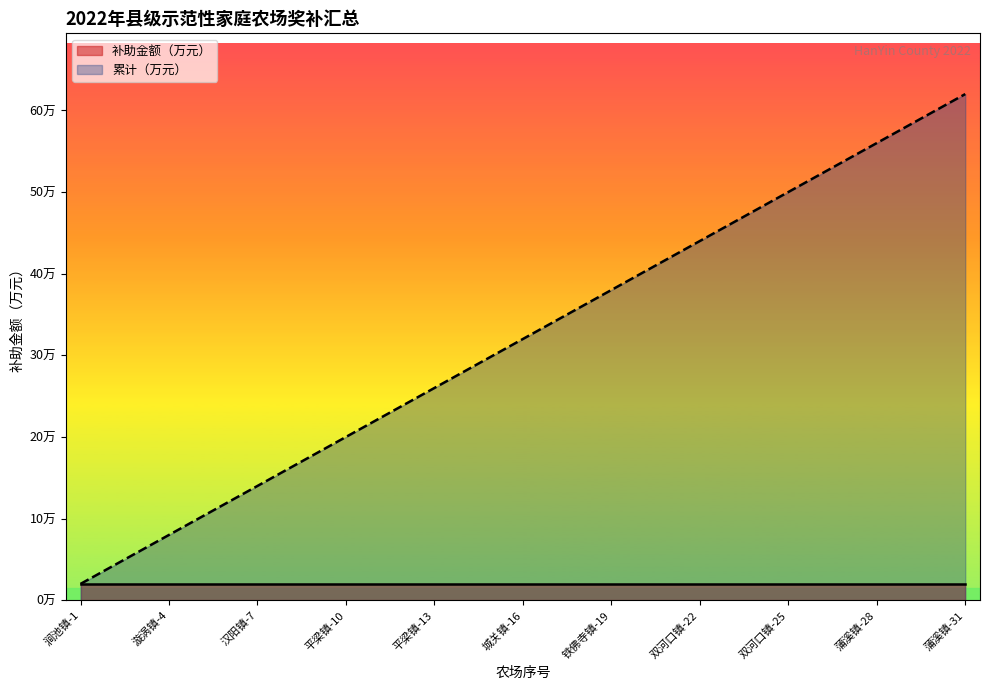

What are all the series names shown in the legend?

补助金额（万元）, 累计（万元）